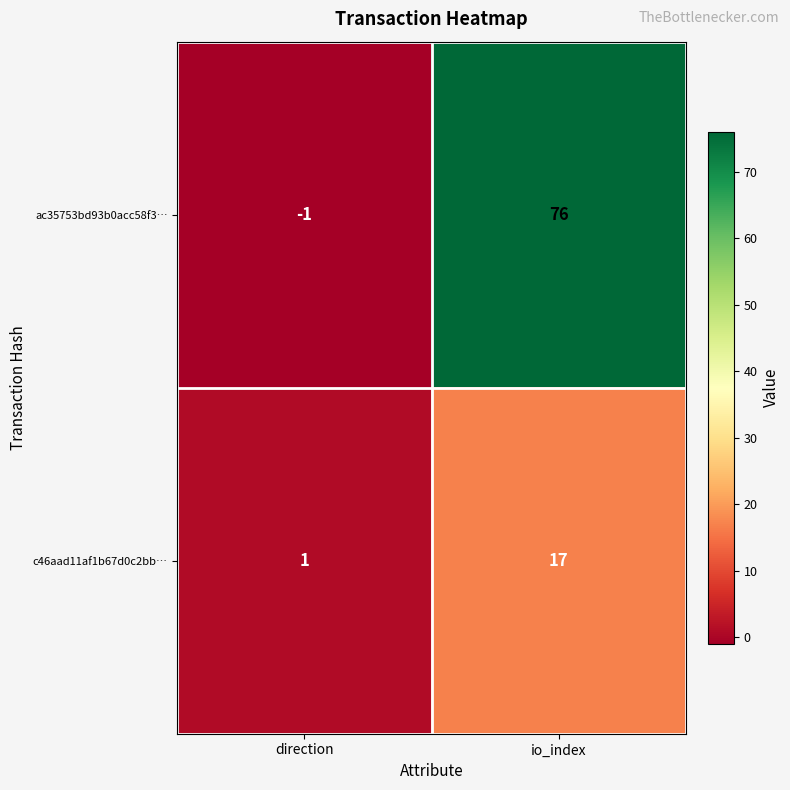

What is the sum of all ac35753bd93b0acc58f3… values?

75